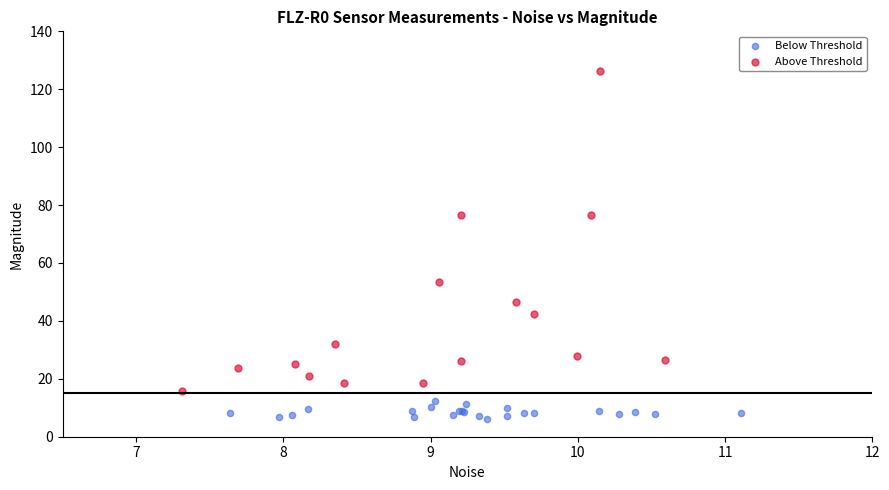

Which series has the widest spread of Y values?

Above Threshold